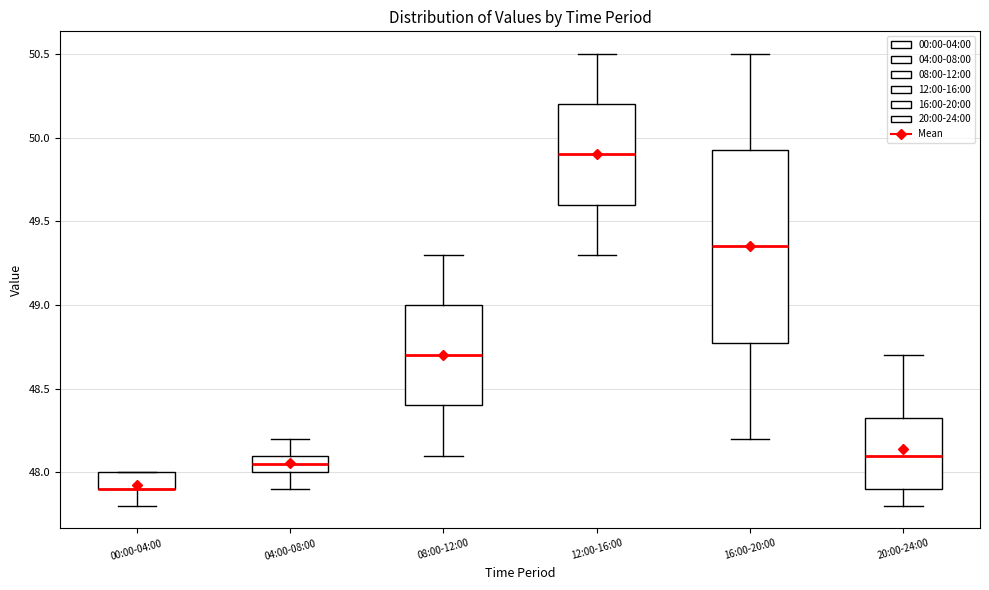

Where does the upper whisker of the box for 08:00-12:00 end on the y-axis? The values are not printed on the chart, so give them approximately, as read against the axis.

49.30